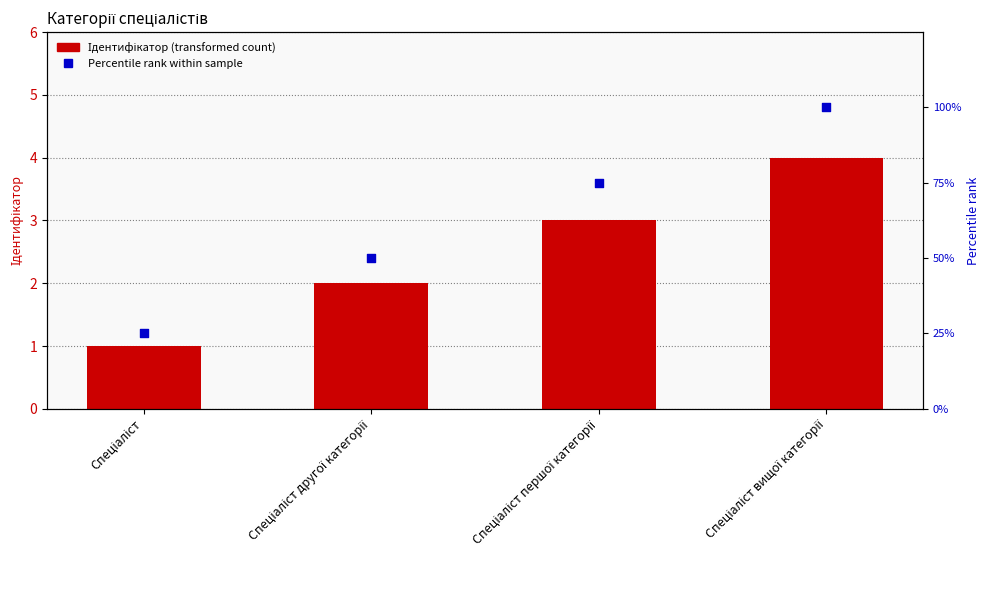

Which series has the largest Y range (max minus min)?

Percentile rank